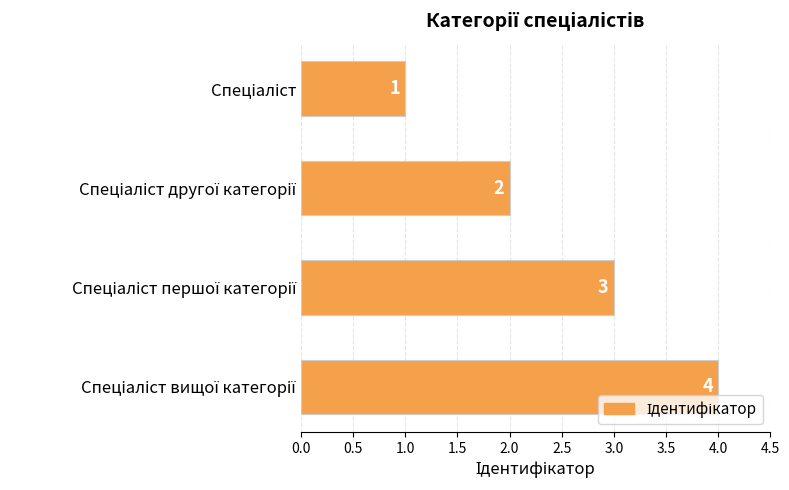

What is the value of the 2nd bar from the top?

2